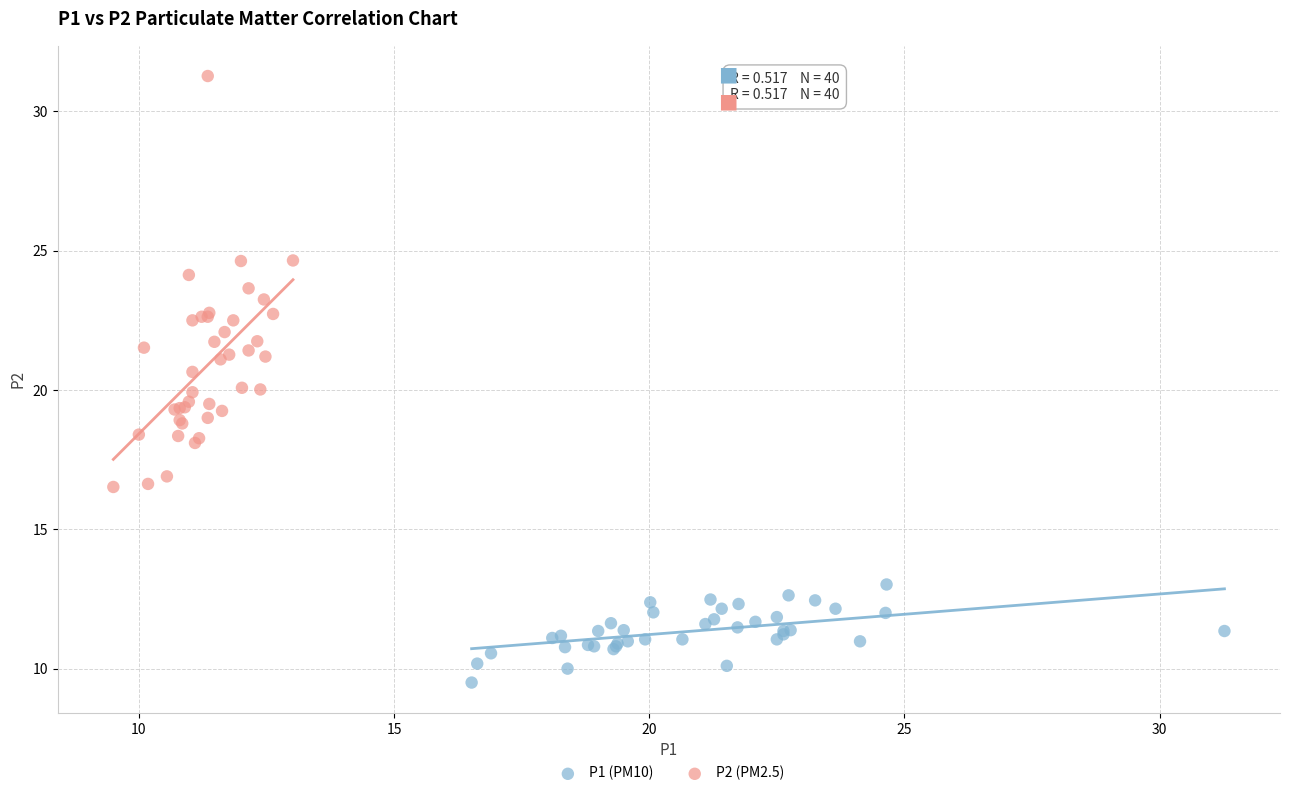

What are all the series names shown in the legend?

P1 (PM10), P2 (PM2.5)